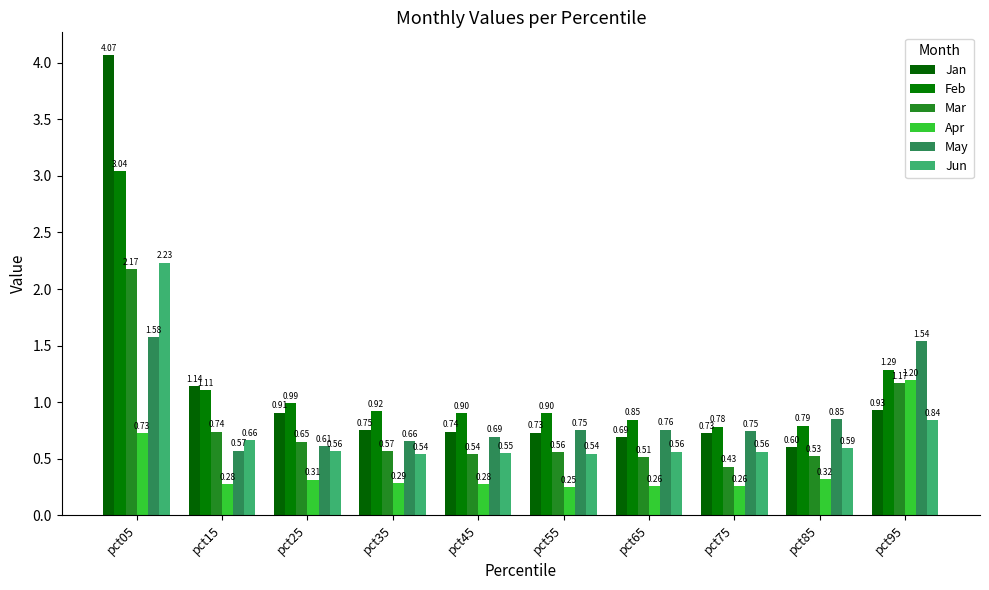

At which category is the sum across all series the highest?

pct05